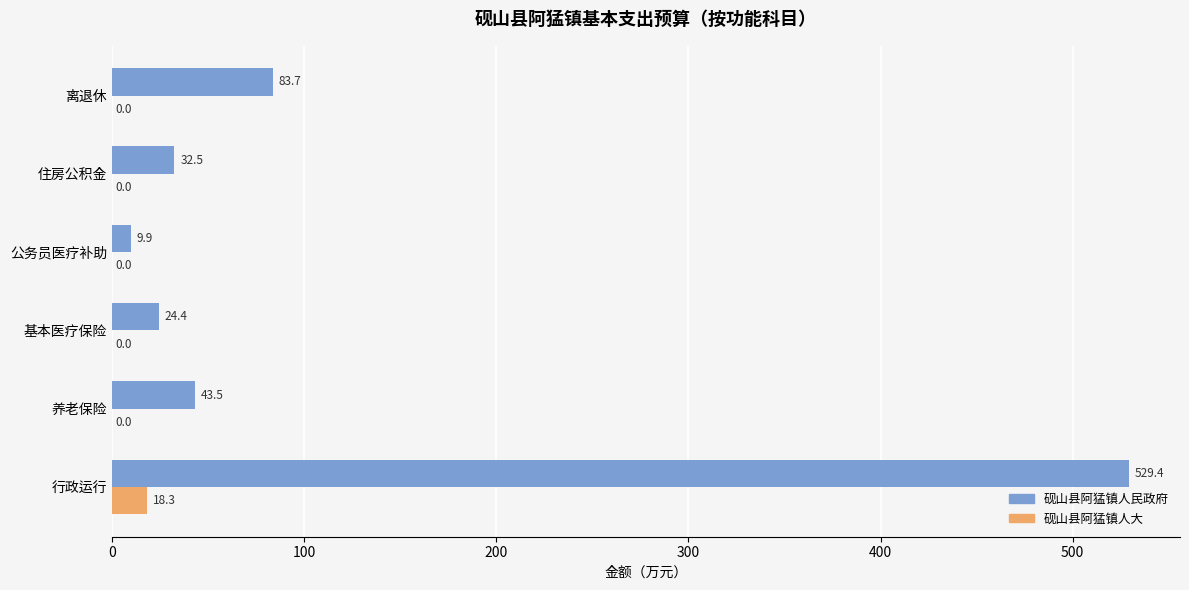

Is it true that 砚山县阿猛镇人民政府 equals 52.4 at 离退休?

False